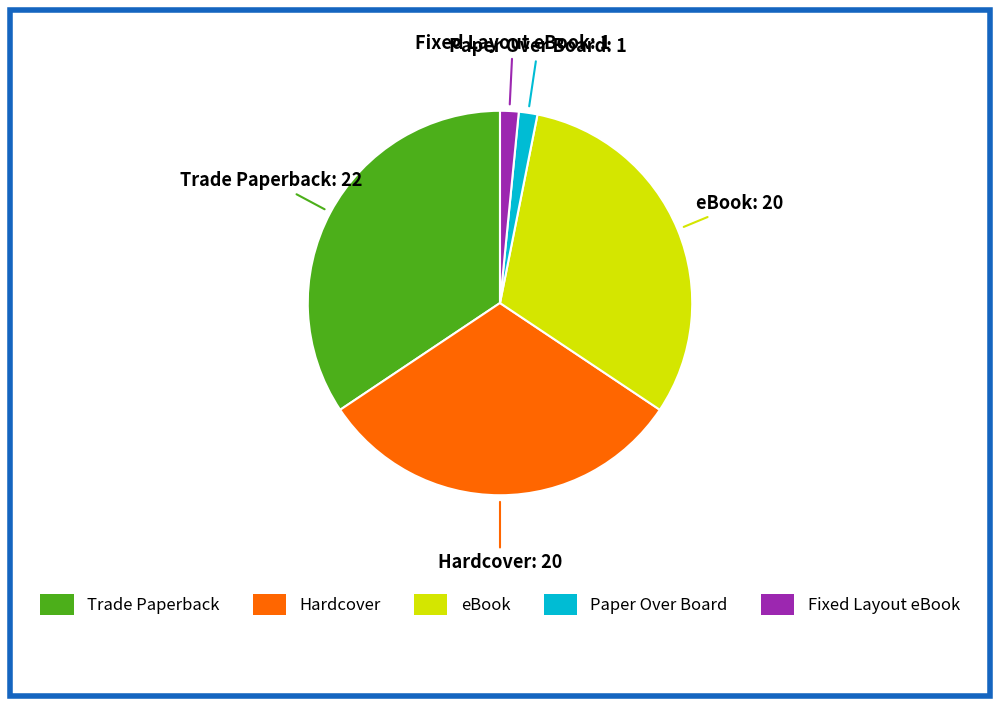

Which category has the biggest portion of the pie?

Trade Paperback